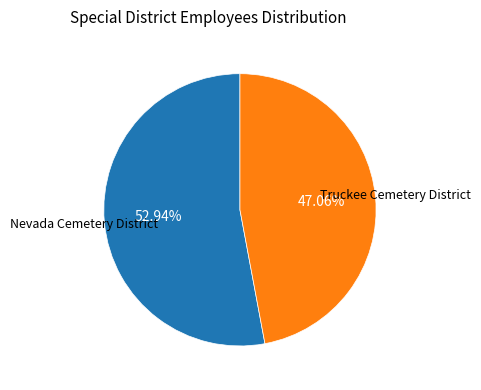

Count the number of slices in the pie.

2